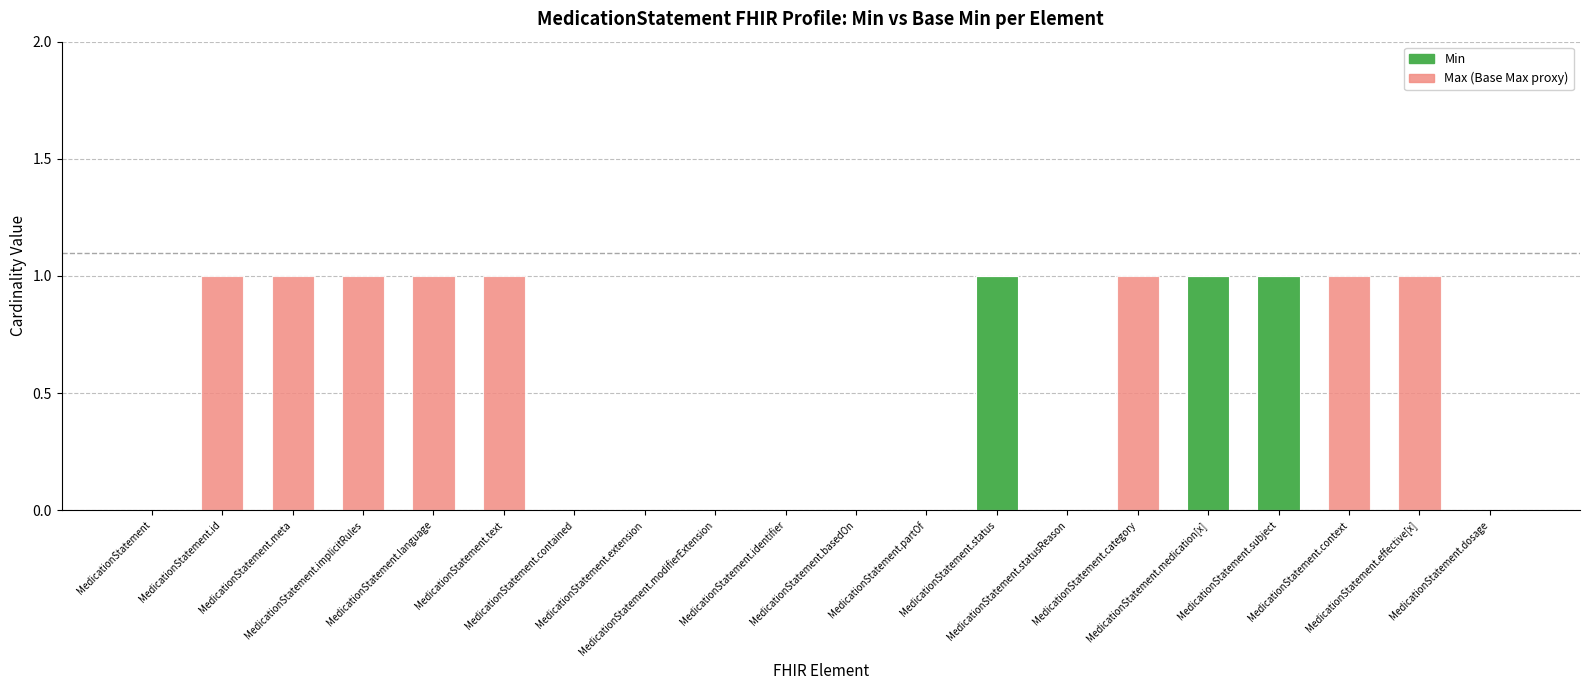

Which has a higher value, MedicationStatement.basedOn or MedicationStatement.modifierExtension?

MedicationStatement.basedOn